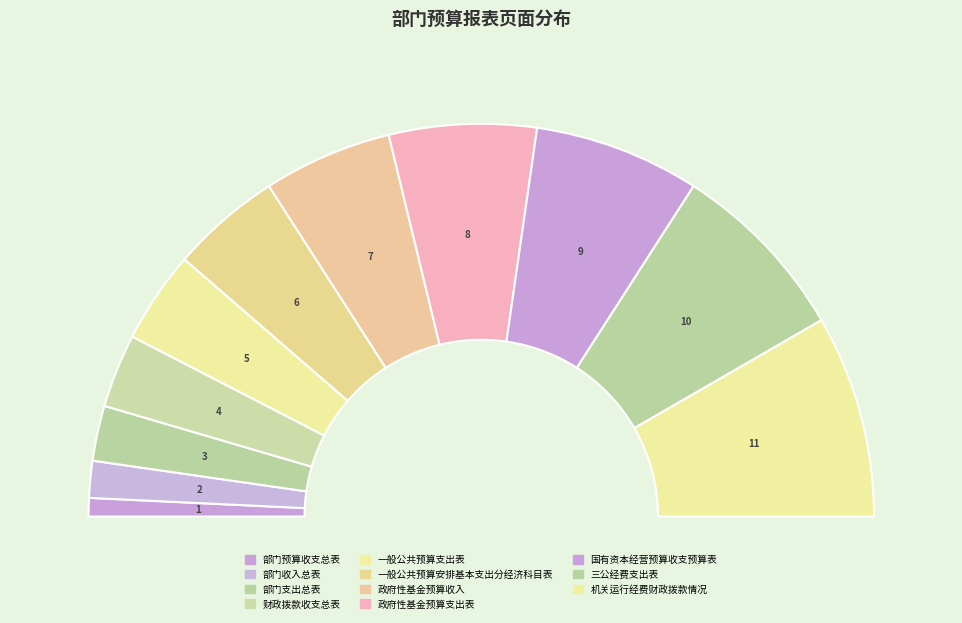

Which category has the biggest portion of the pie?

机关运行经费财政拨款情况